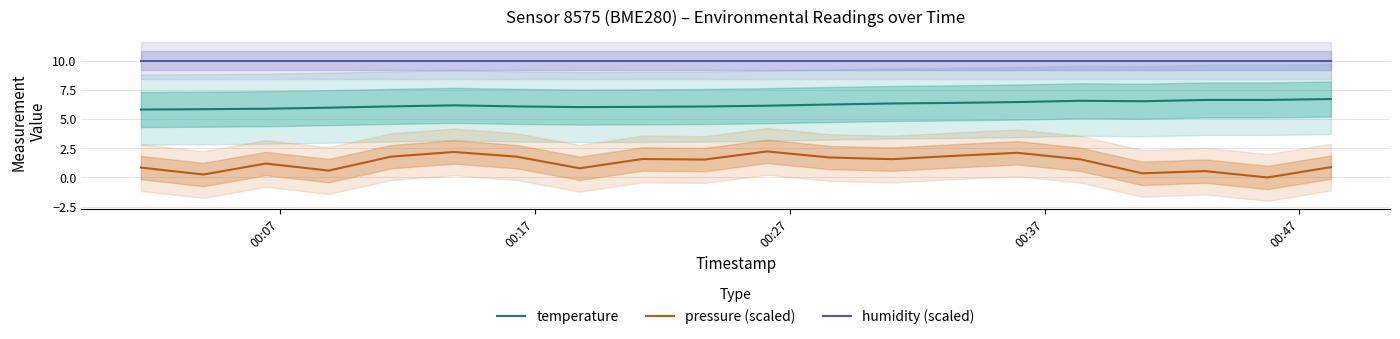

True or false: pressure (scaled) and humidity (scaled) cross at least once.

False